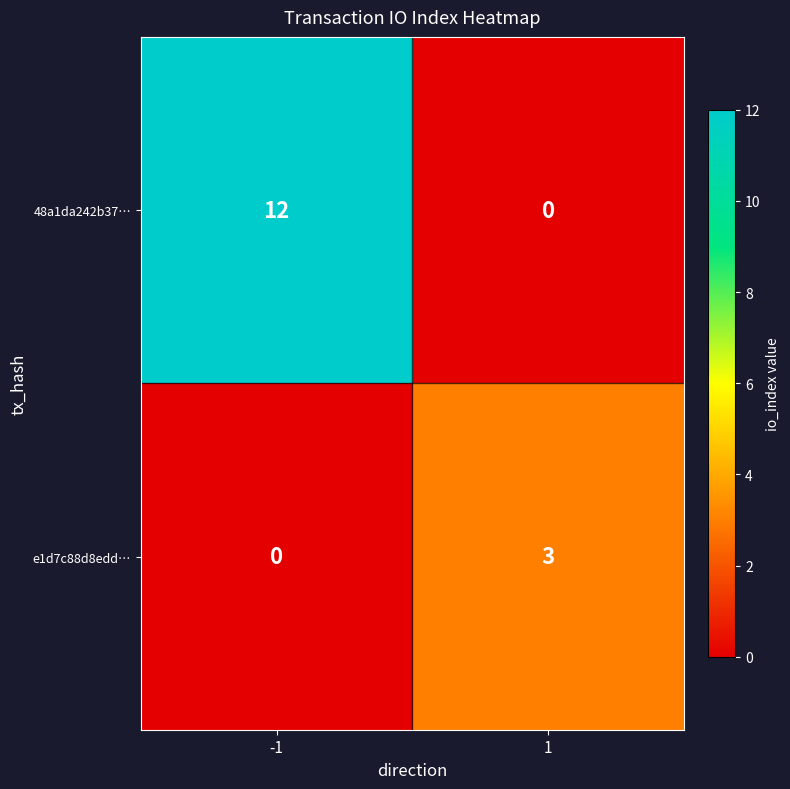

At how many categories does at least one series exceed 8?

1